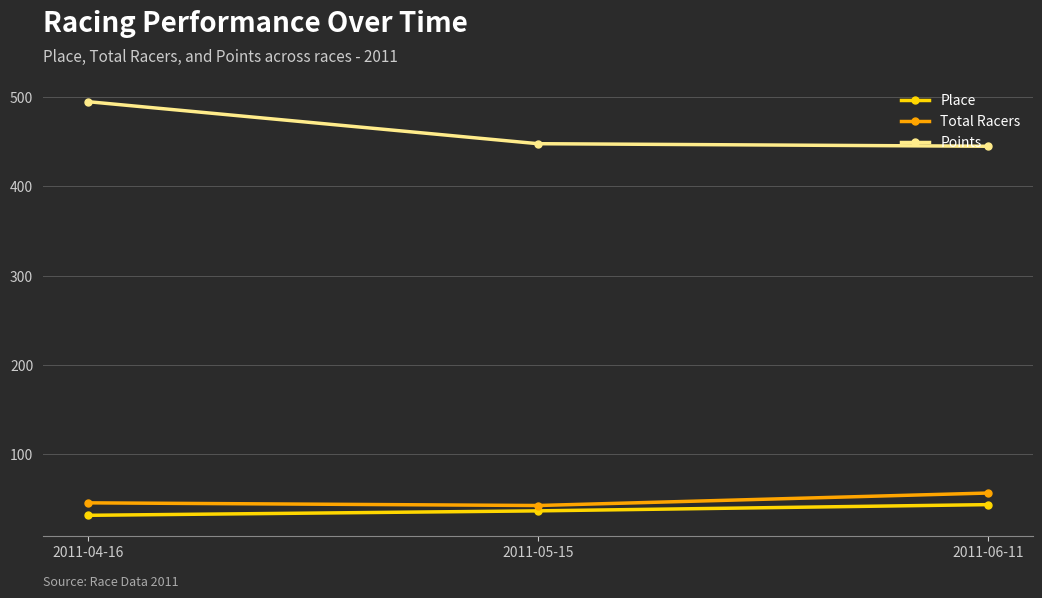

Reading left to right, what are all the values shown in this chart?

Place: 2011-04-16=31.0	2011-05-15=36.0	2011-06-11=43.0
Total Racers: 2011-04-16=45.0	2011-05-15=42.0	2011-06-11=56.0
Points: 2011-04-16=495.0	2011-05-15=447.9	2011-06-11=445.0